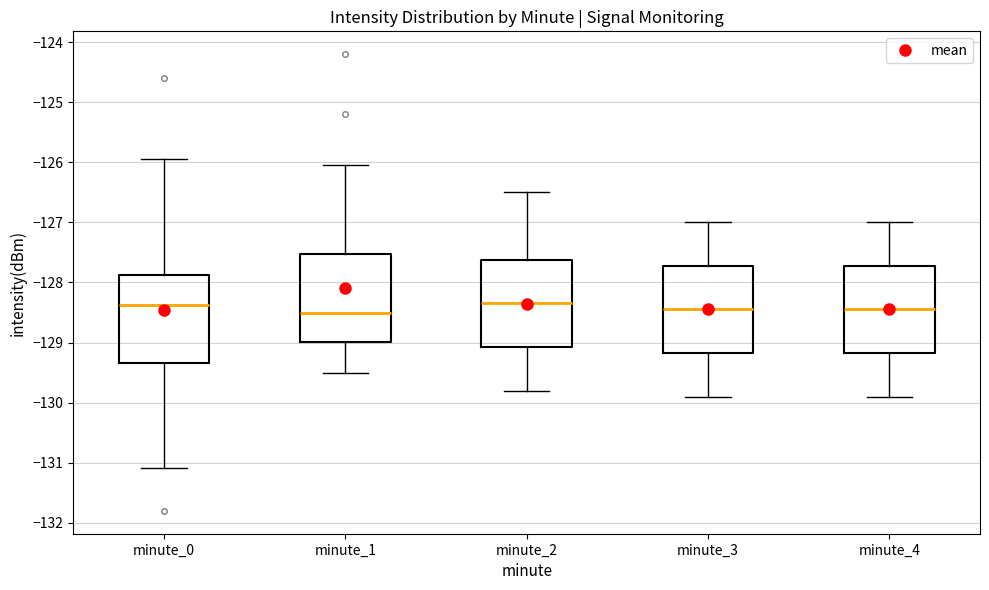

Reading left to right, read every box against the y-axis: the position of its median line, the range the box covers, and the ends of its whiskers. The values are not printed on the chart, so give them approximately, as read against the axis.

minute_0: median -128.4, box -129.3 to -127.9, whiskers -131.1 to -126.0
minute_1: median -128.5, box -129.0 to -127.5, whiskers -129.5 to -126.0
minute_2: median -128.3, box -129.1 to -127.6, whiskers -129.8 to -126.5
minute_3: median -128.4, box -129.2 to -127.7, whiskers -129.9 to -127.0
minute_4: median -128.4, box -129.2 to -127.7, whiskers -129.9 to -127.0